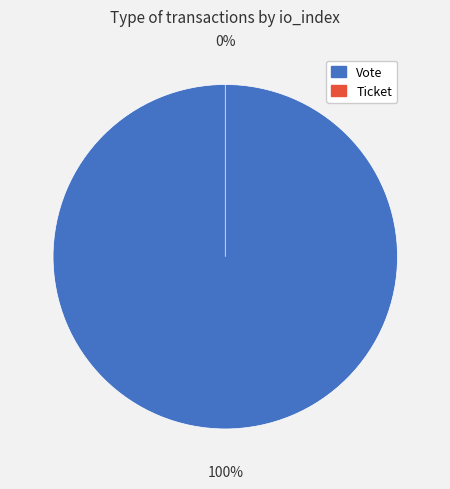

To the nearest percent, what portion does Vote represent?

100%